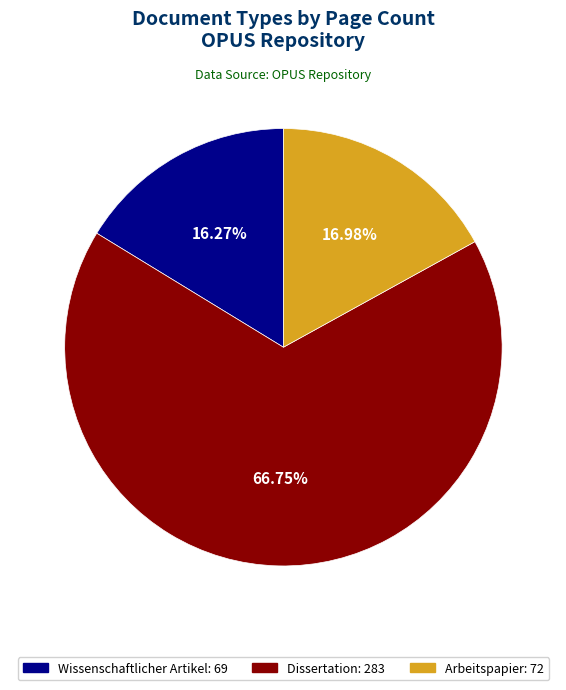

Does Dissertation: 283 account for over 50% of the chart?

Yes